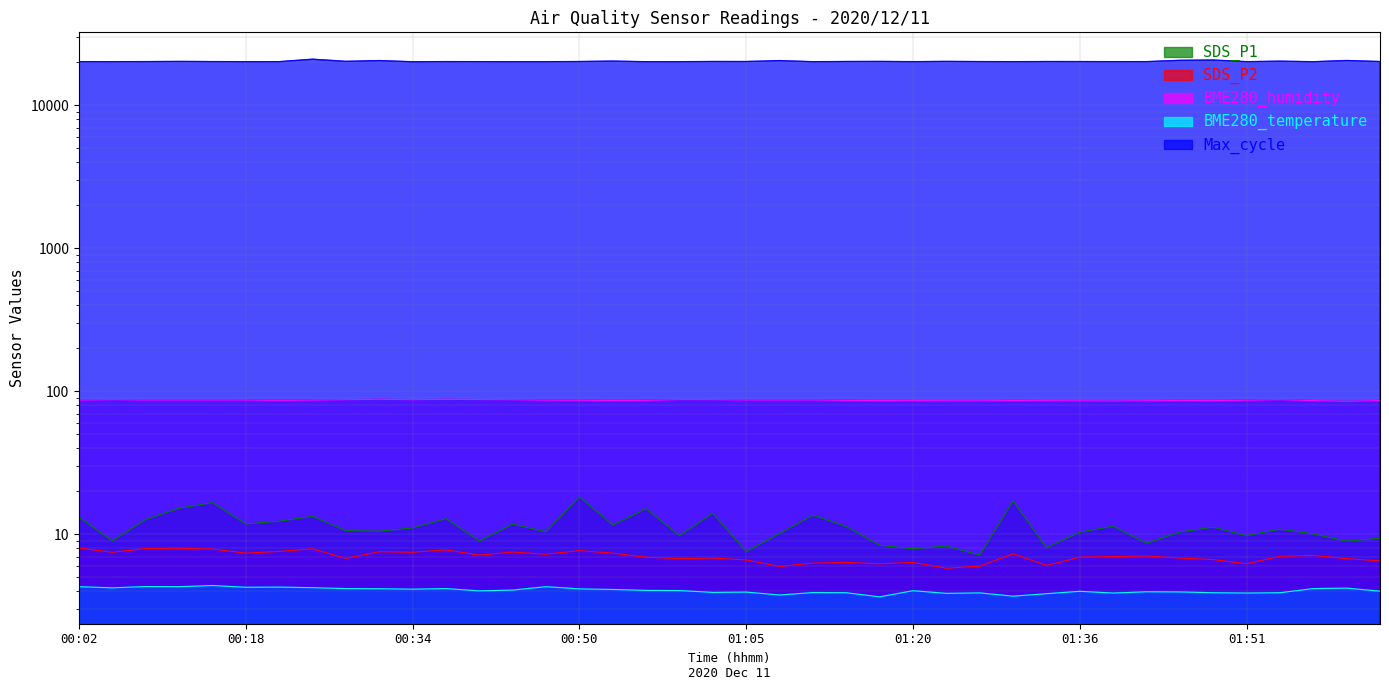

How many data points in SDS_P2 are less than 7?

19